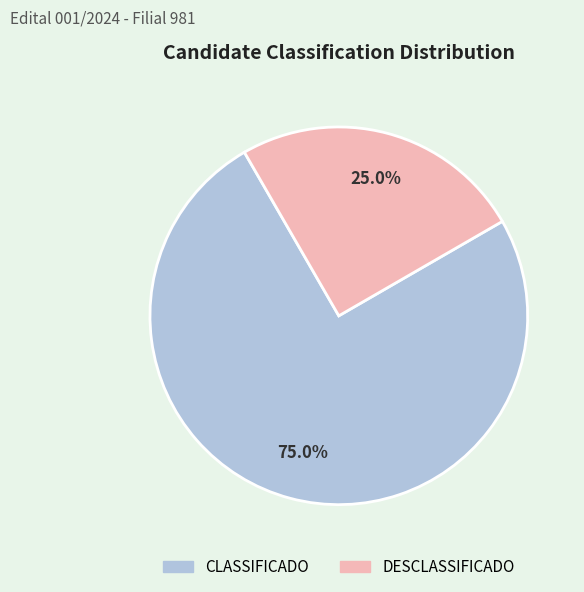

To the nearest percent, what percentage of the pie is CLASSIFICADO?

75%